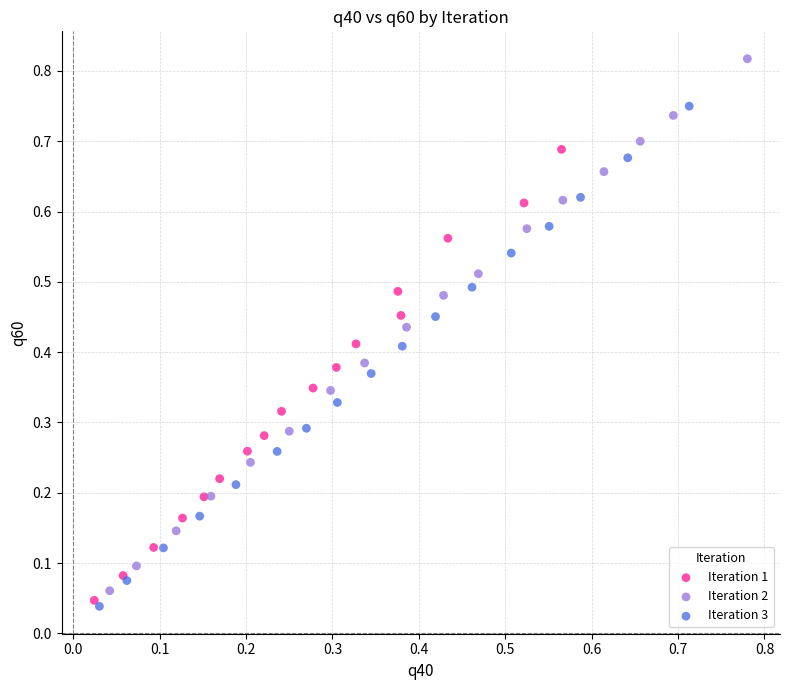

What are all the series names shown in the legend?

Iteration 1, Iteration 2, Iteration 3